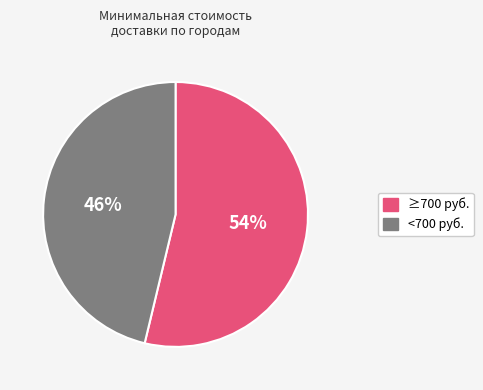

Does any single category account for the majority?

Yes